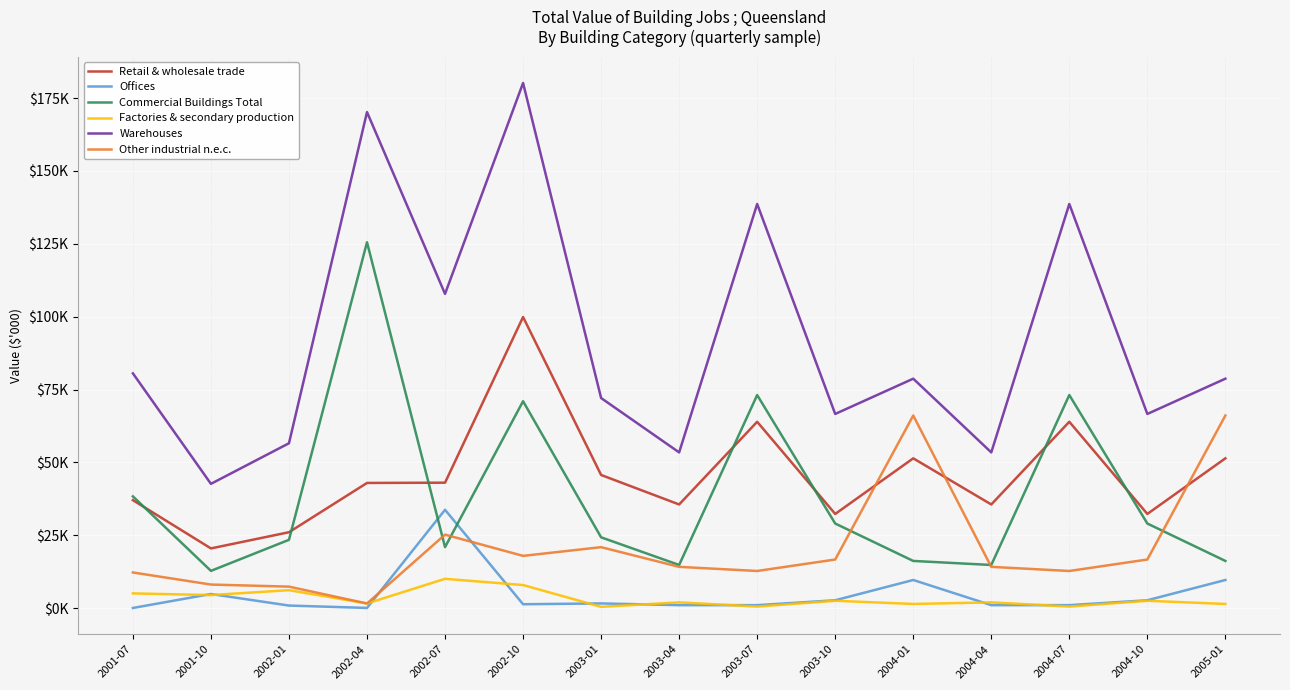

What is the smallest value displayed?

73